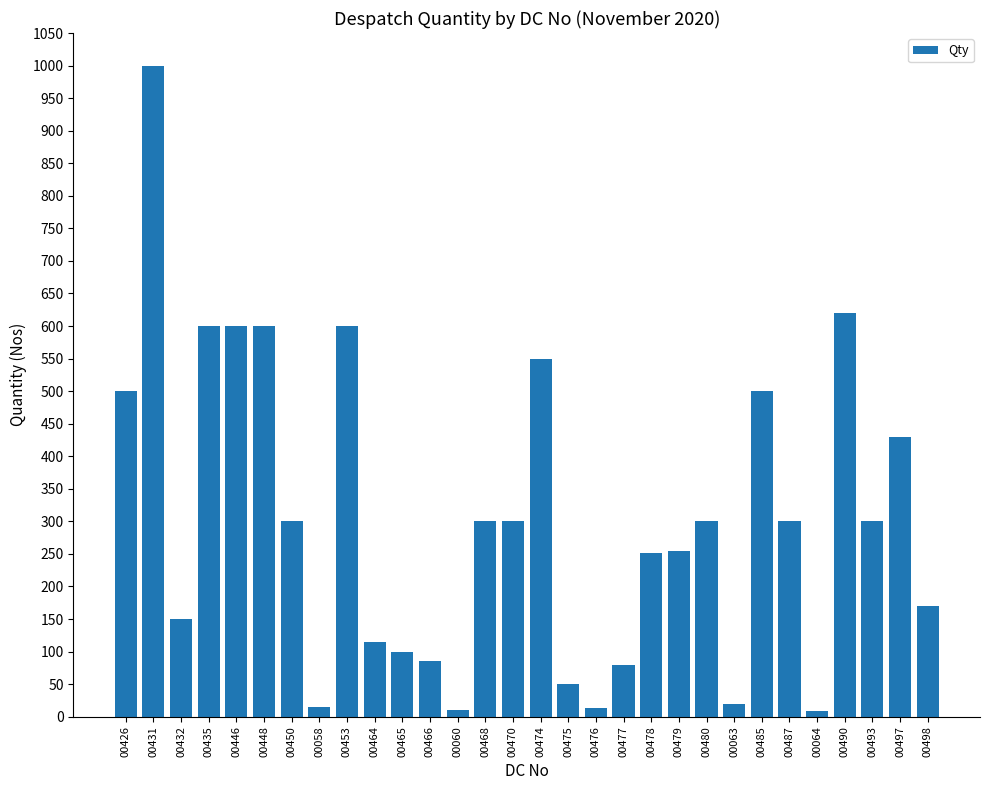

What is the change in value from 00432 to 00478?

+101